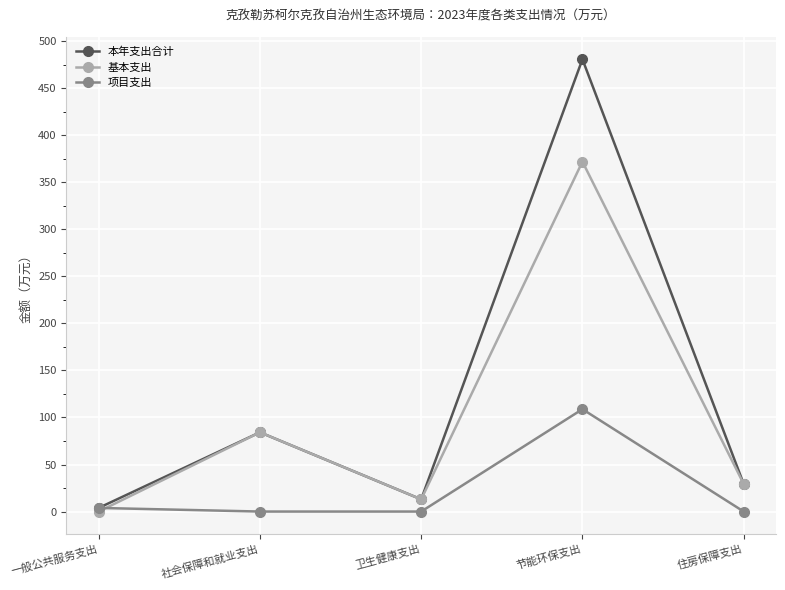

Reading left to right, transcribe all the data shown in this chart.

本年支出合计: 一般公共服务支出=3.8	社会保障和就业支出=84.2	卫生健康支出=13.0	节能环保支出=480.7	住房保障支出=29.4
基本支出: 一般公共服务支出=0.0	社会保障和就业支出=84.2	卫生健康支出=13.0	节能环保支出=371.9	住房保障支出=29.4
项目支出: 一般公共服务支出=3.8	社会保障和就业支出=0.0	卫生健康支出=0.0	节能环保支出=108.8	住房保障支出=0.0